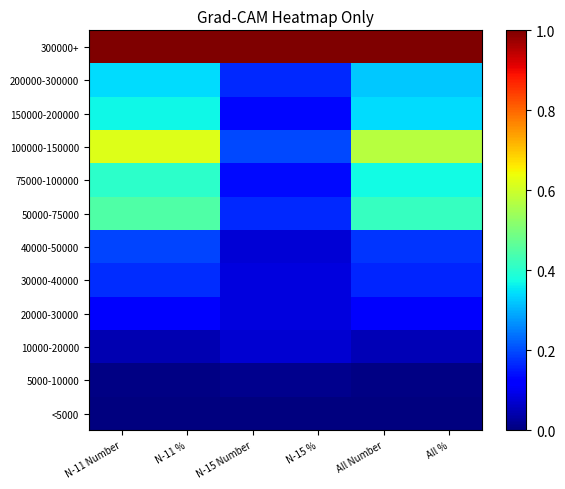

List the series in order of their peak value, lowest first.

<5000, 5000-10000, 10000-20000, 20000-30000, 30000-40000, 40000-50000, 200000-300000, 150000-200000, 75000-100000, 50000-75000, 100000-150000, 300000+